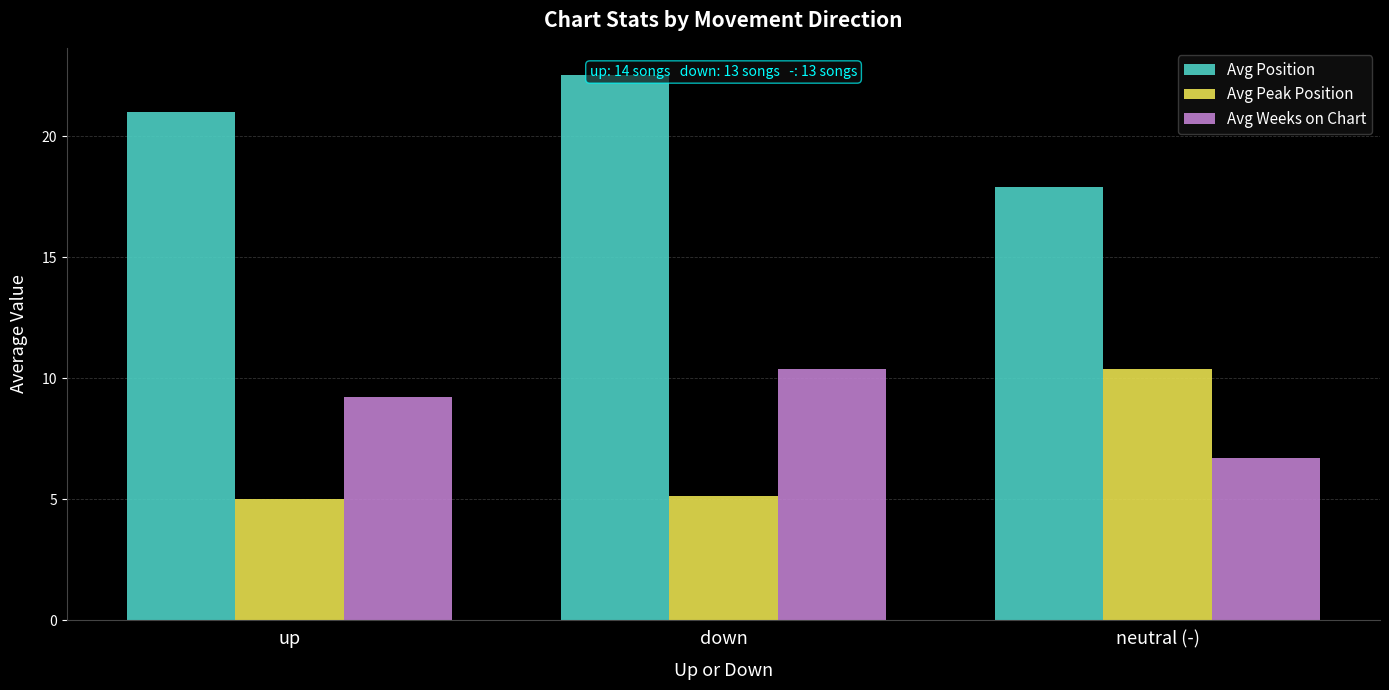

Rank the series at down from lowest to highest value.

Avg Peak Position, Avg Weeks on Chart, Avg Position